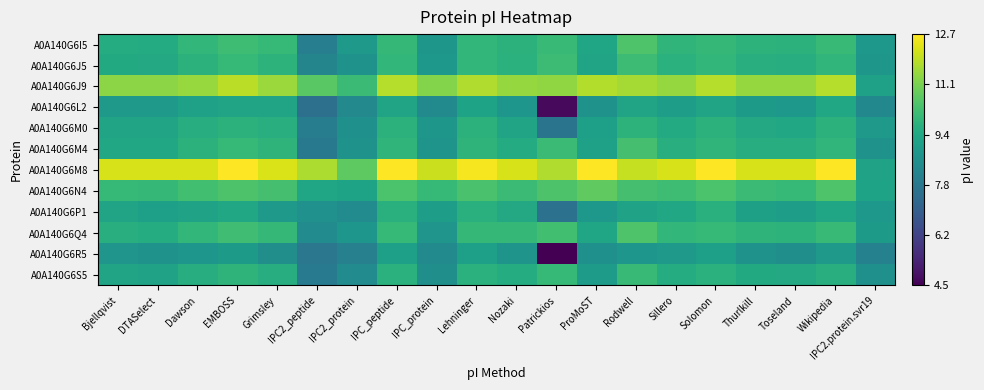

List the series in order of their peak value, highest first.

A0A140G6M8, A0A140G6J9, A0A140G6N4, A0A140G6I5, A0A140G6Q4, A0A140G6M4, A0A140G6J5, A0A140G6S5, A0A140G6M0, A0A140G6P1, A0A140G6L2, A0A140G6R5